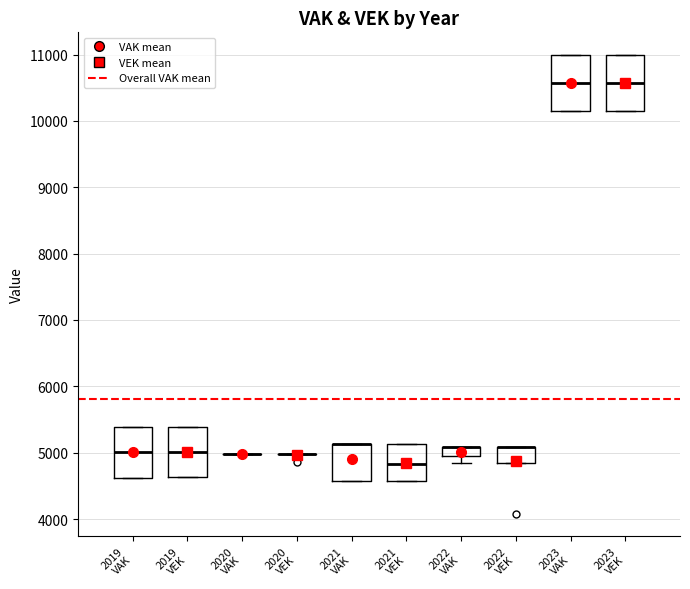

Where is the lower edge of the box for 2021 VAK on the y-axis? The values are not printed on the chart, so give them approximately, as read against the axis.

4600